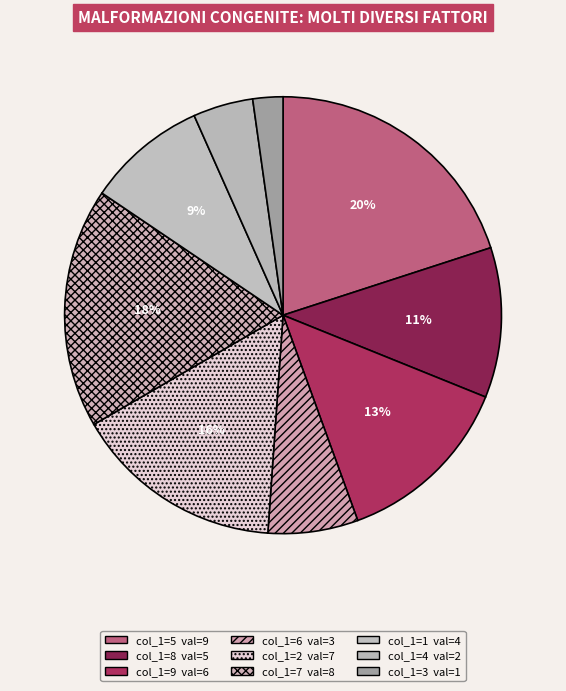

Which category has the biggest portion of the pie?

5